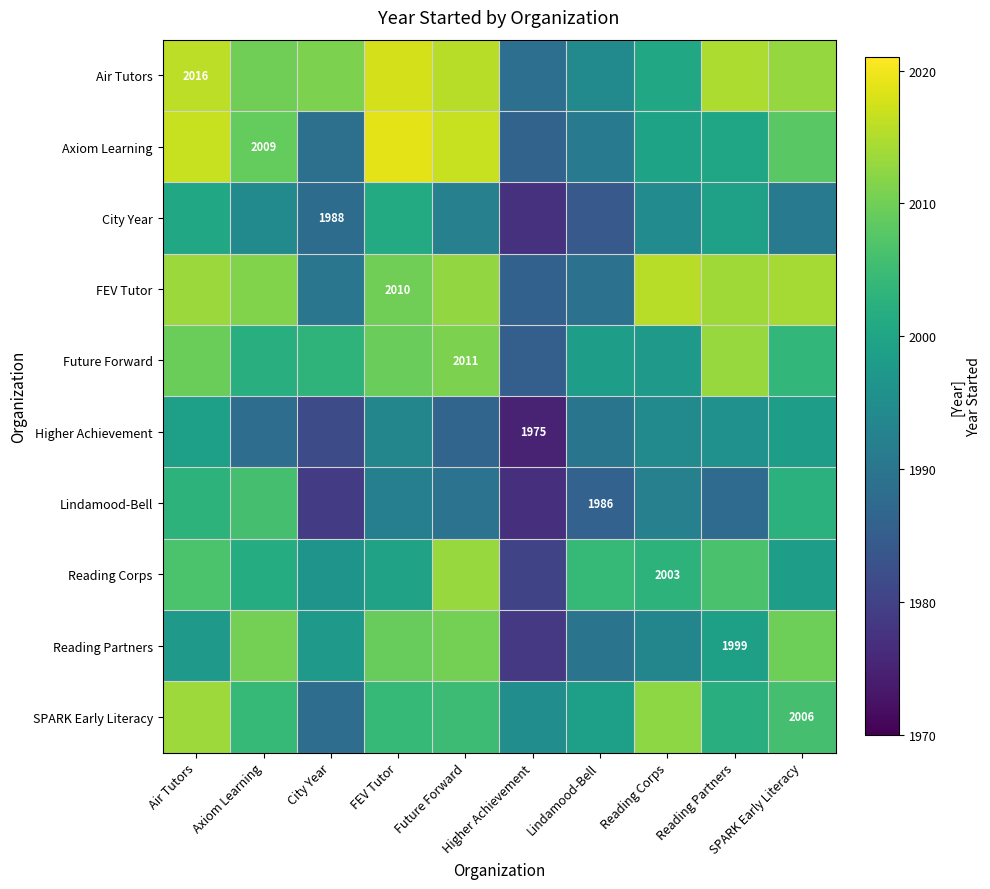

What is the total value across all series at Reading Partners?

20032.2